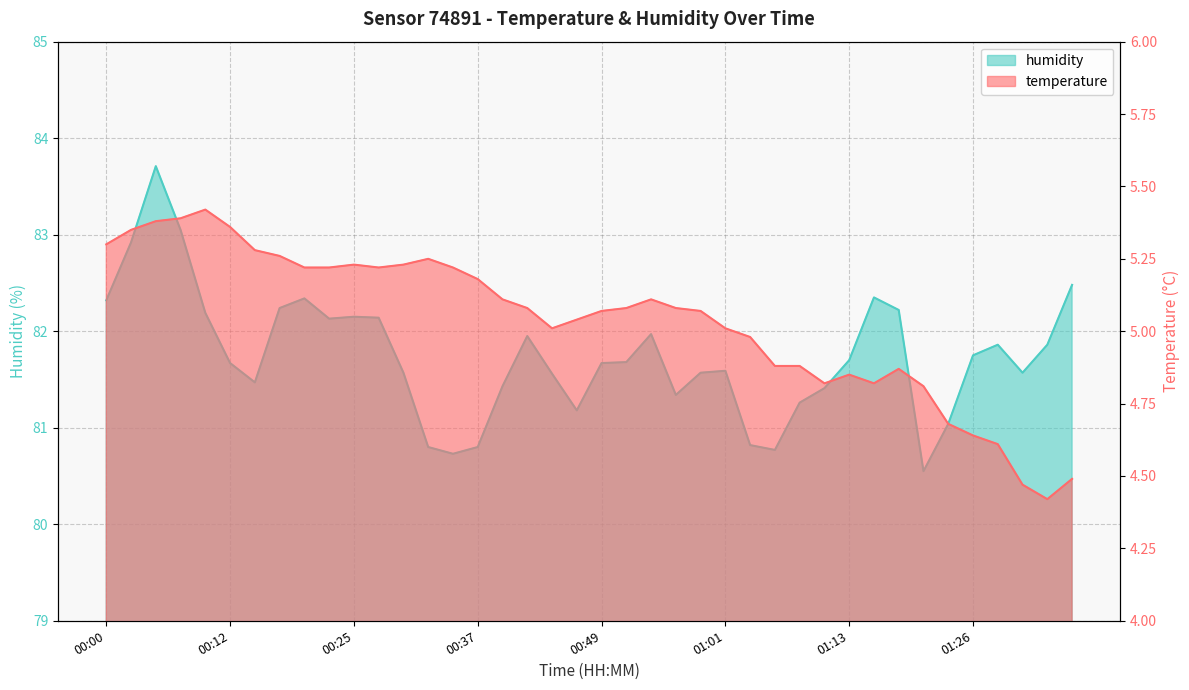

What is the approximate value of temperature at 01:38?

4.5